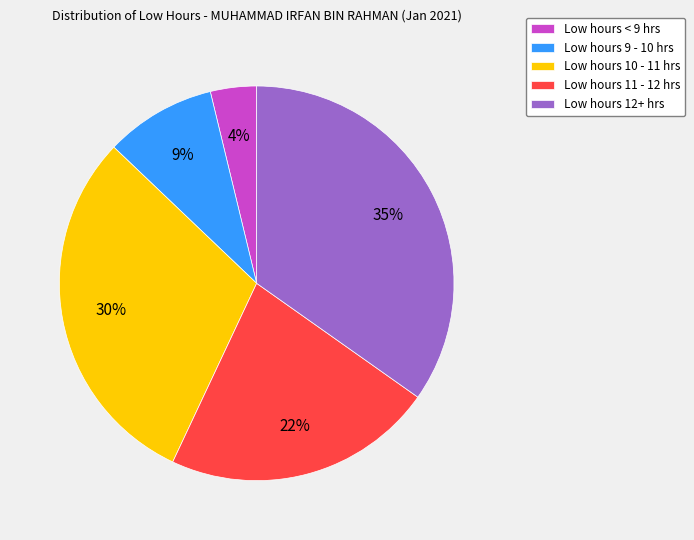

How many segments does this pie chart have?

5